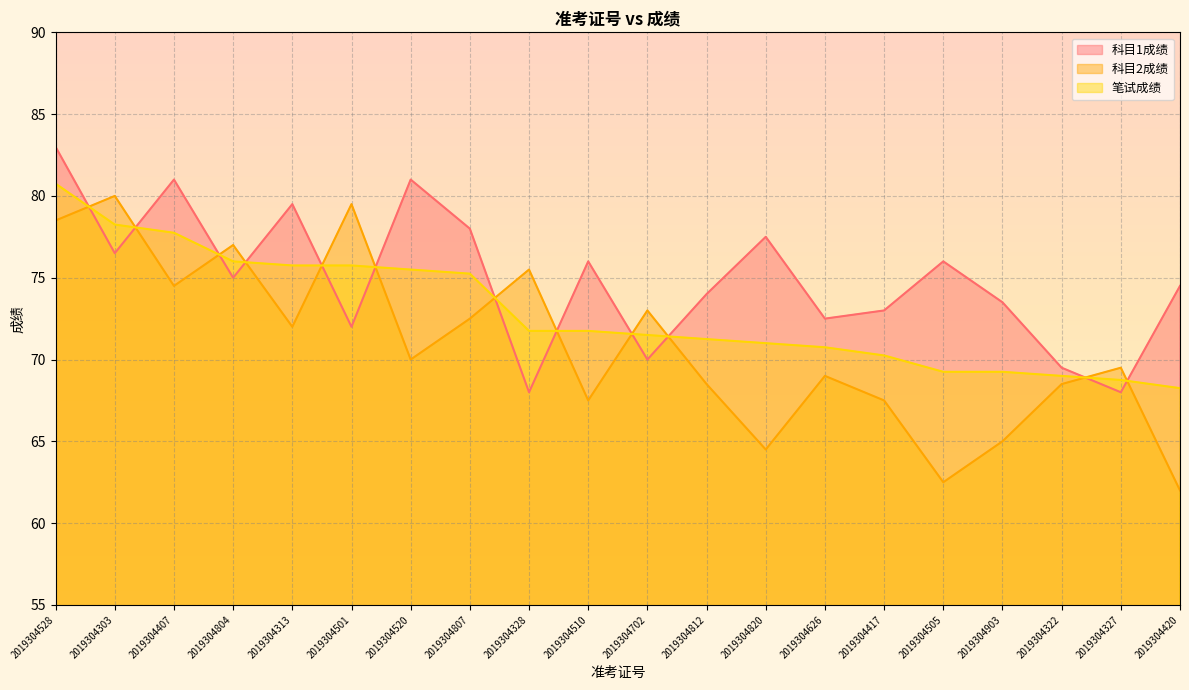

At how many categories does at least one series exceed 80?

3